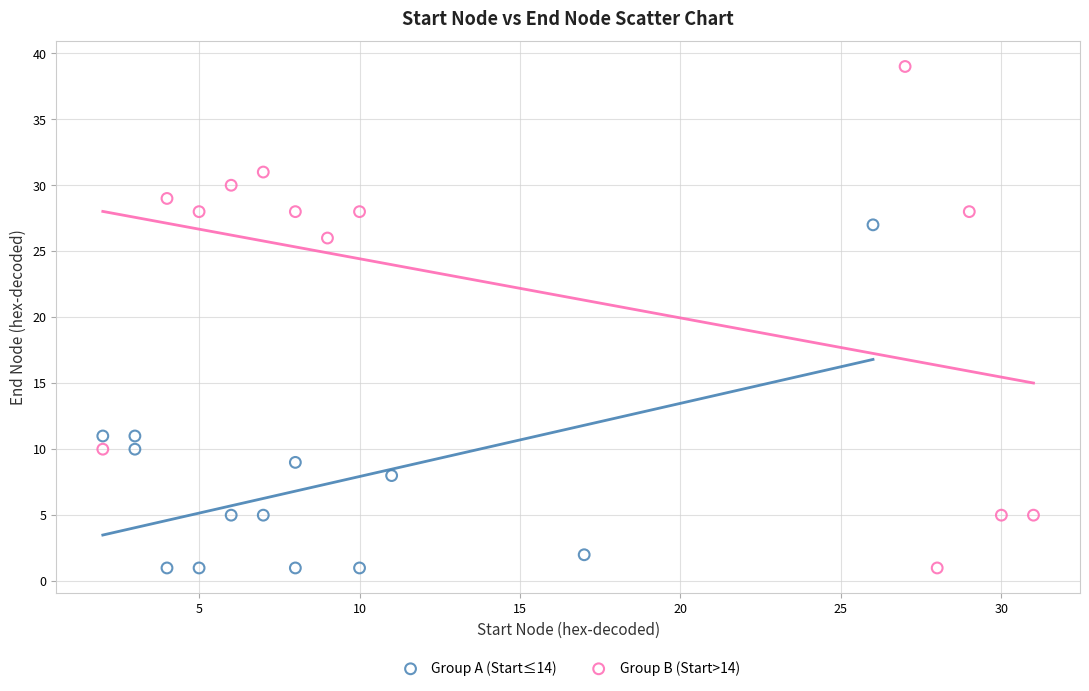

Which series reaches the maximum Y coordinate?

Group B (Start>14)